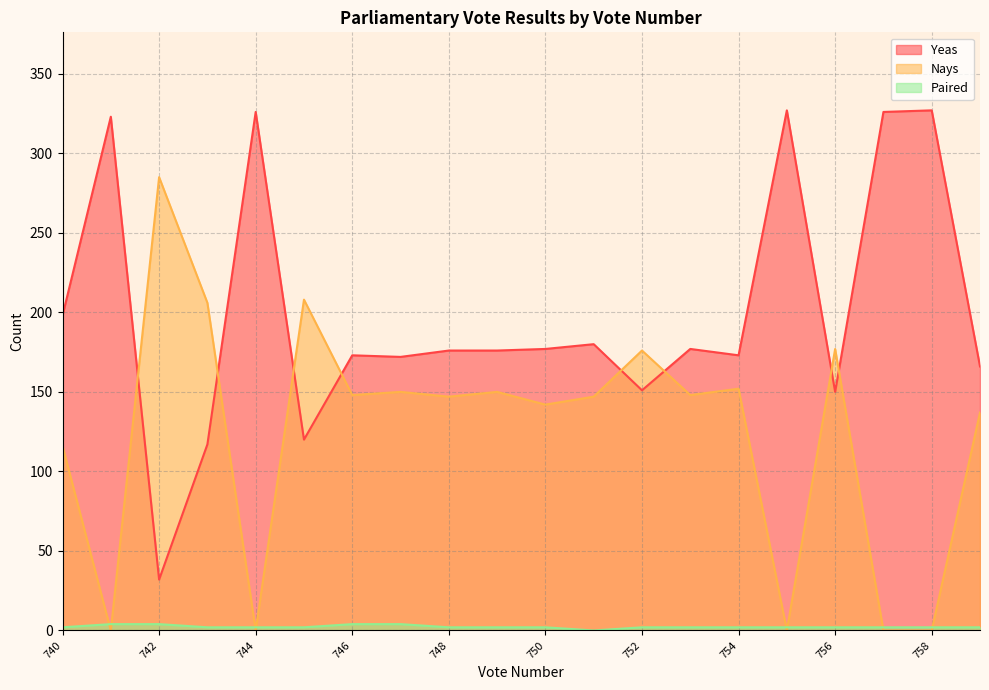

Between 752 and 750, which series saw the biggest shift?

Nays